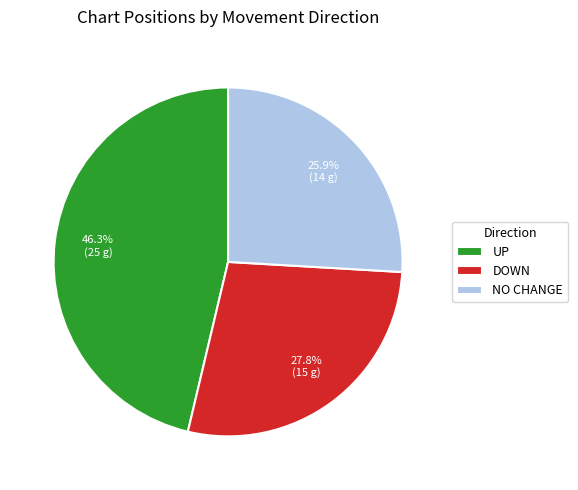

Combined, what portion of the pie is NO CHANGE and UP?

72.2%